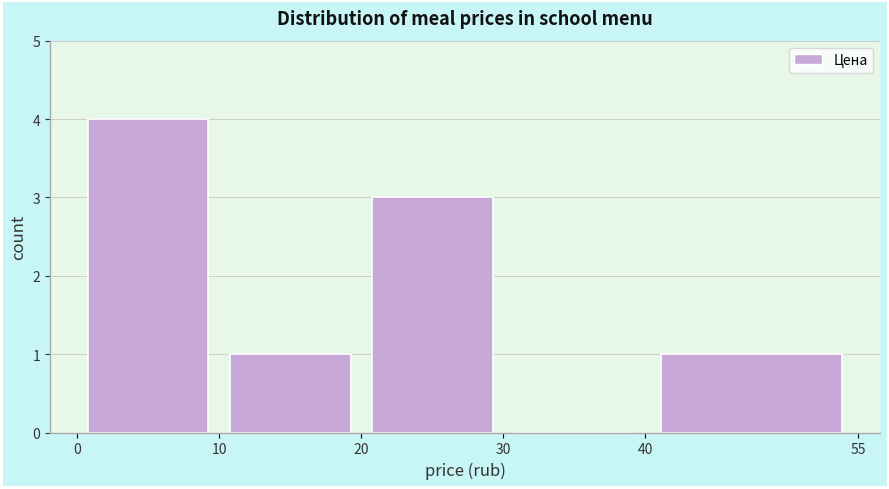

Reading left to right, list every bar in this chart as the range it spans on the x-axis followed by its height. The values are not printed on the chart, so give them approximately, as read against the axis.

0 to 10: 4
10 to 20: 1
20 to 30: 3
30 to 40: 0
40 to 55: 1